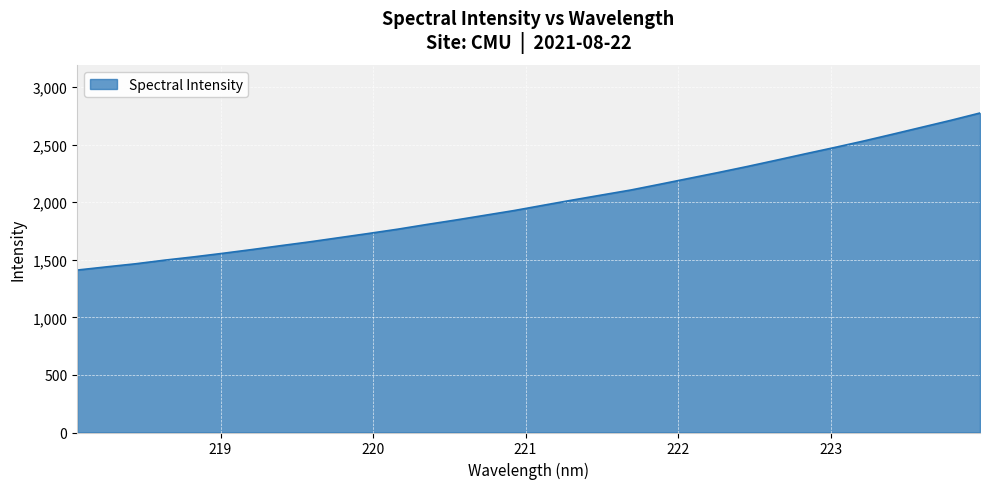

What is the greatest value displayed?

2775.6